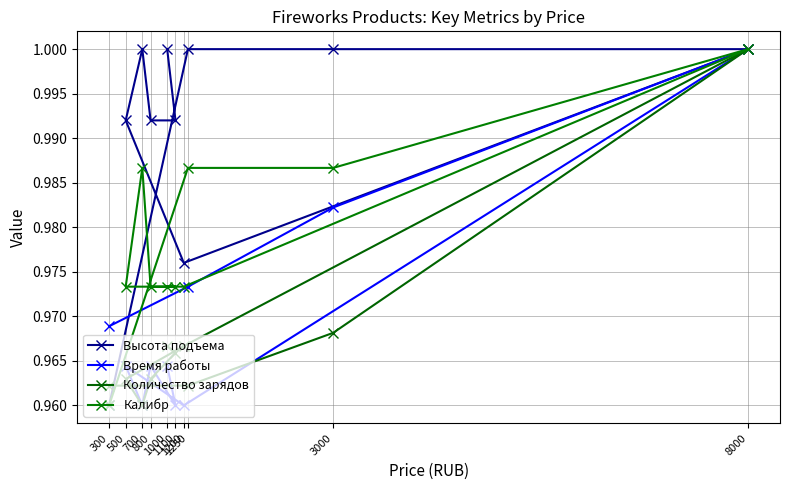

The value of Высота подъема at 1250 is 1.0. True or false?

True